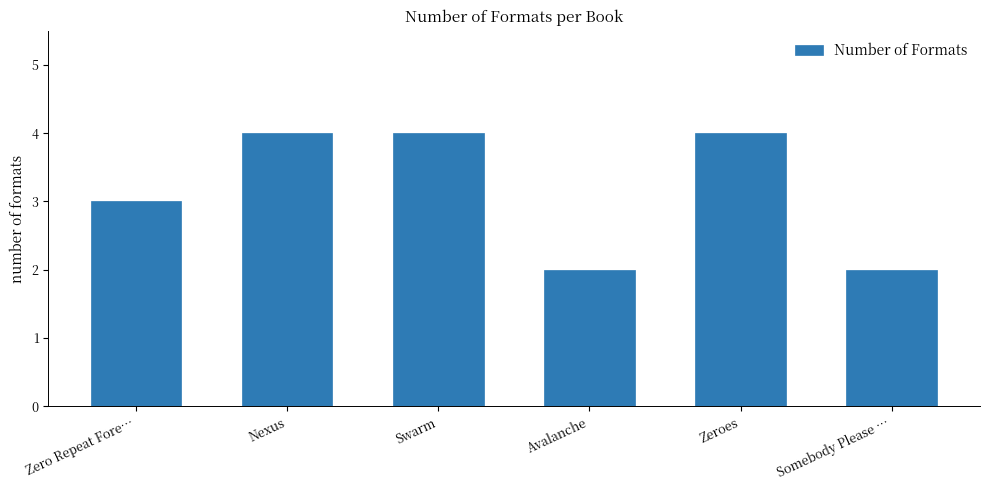

What is the value of the 5th bar from the left?

4